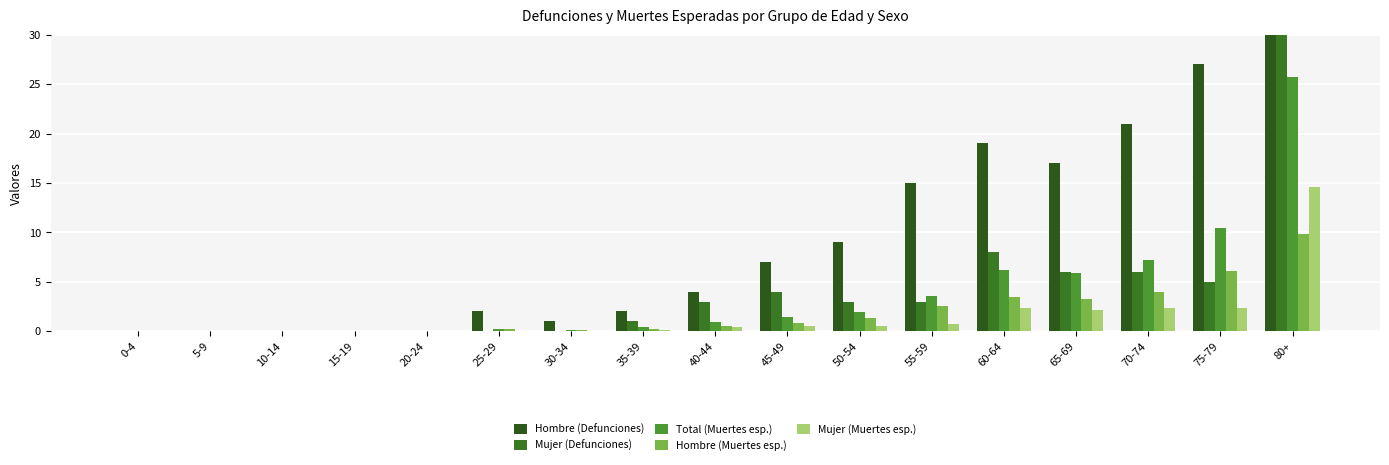

Rank the series at 10-14 from lowest to highest value.

Hombre (Defunciones), Mujer (Defunciones), Total (Muertes esp.), Hombre (Muertes esp.), Mujer (Muertes esp.)